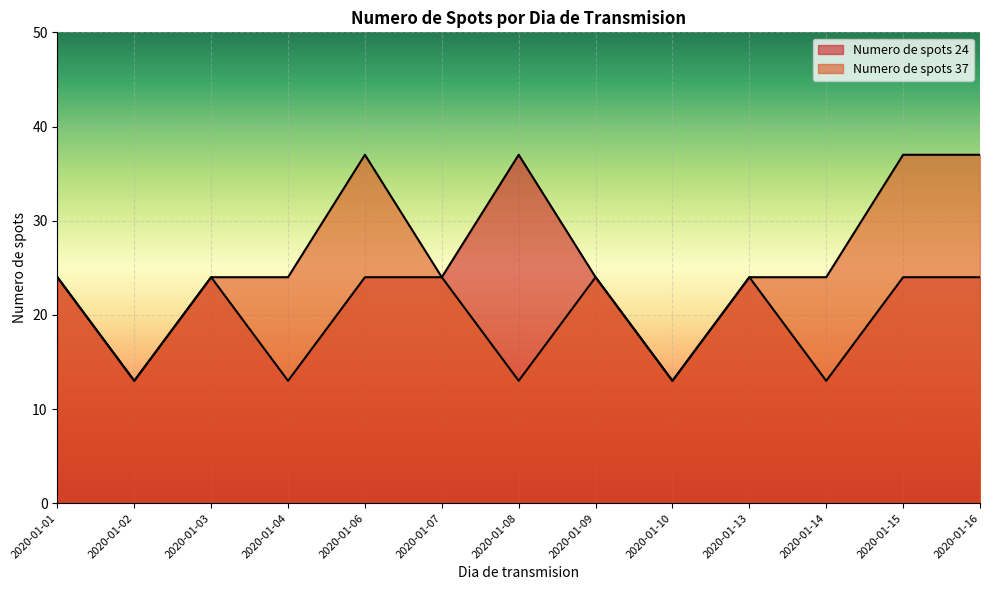

How many data points in Numero de spots 37 are less than 24?

3